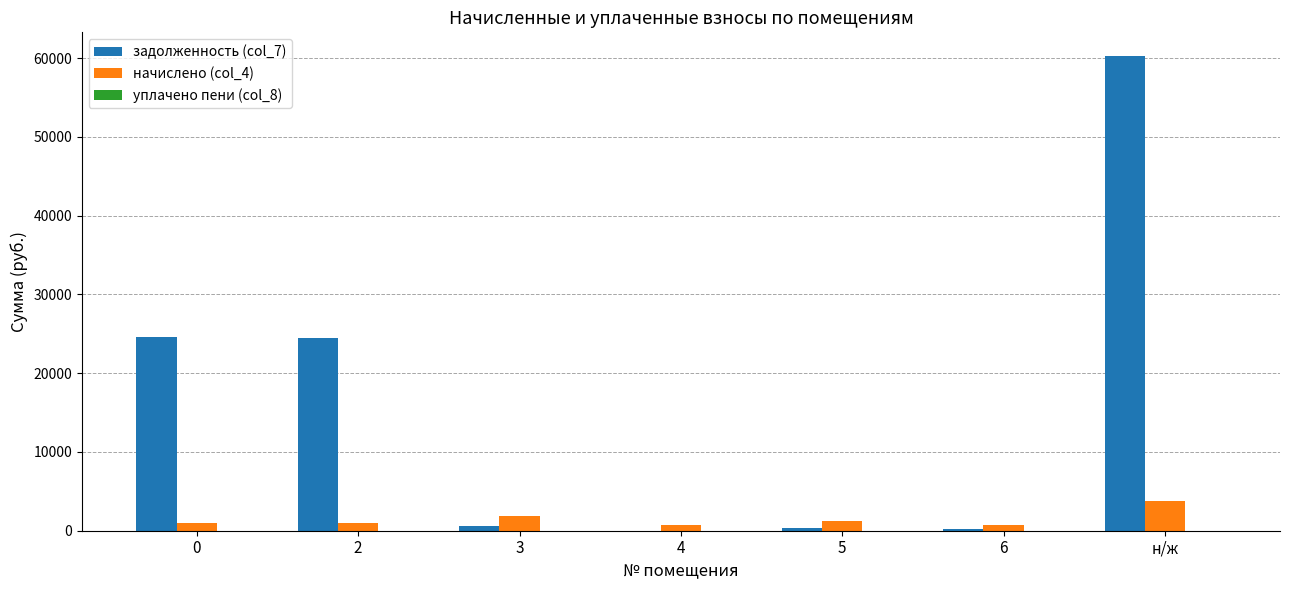

At which category is the sum across all series the highest?

н/ж